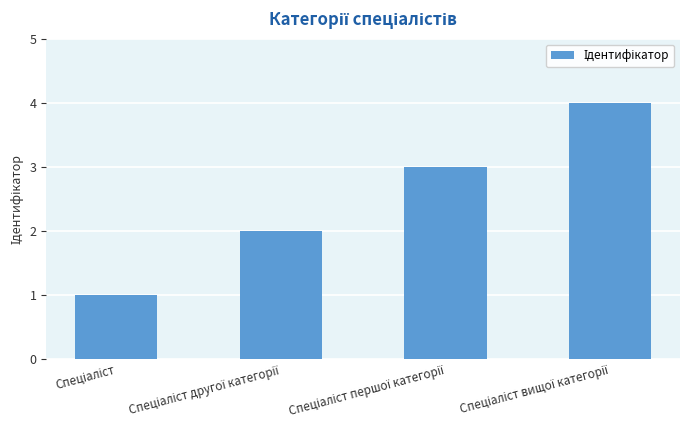

What is the value of the 2nd bar from the left?

2